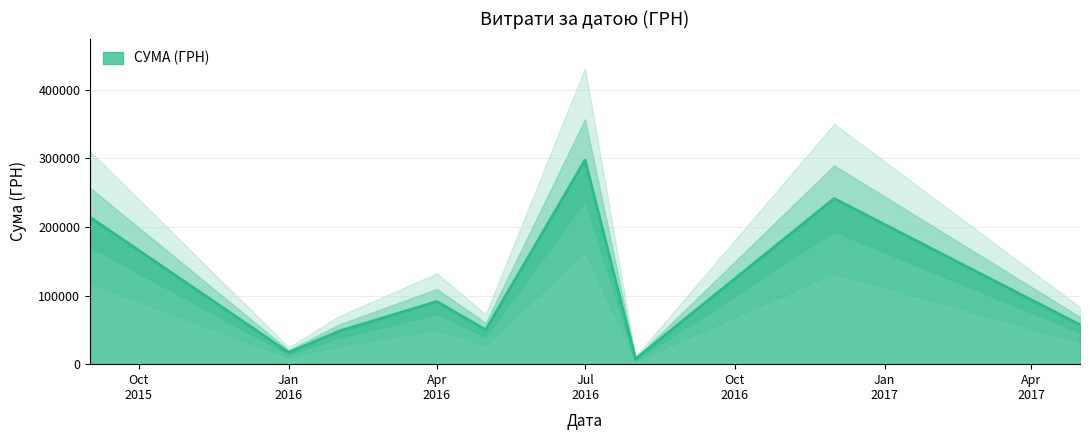

What is the smallest value displayed?

528.0